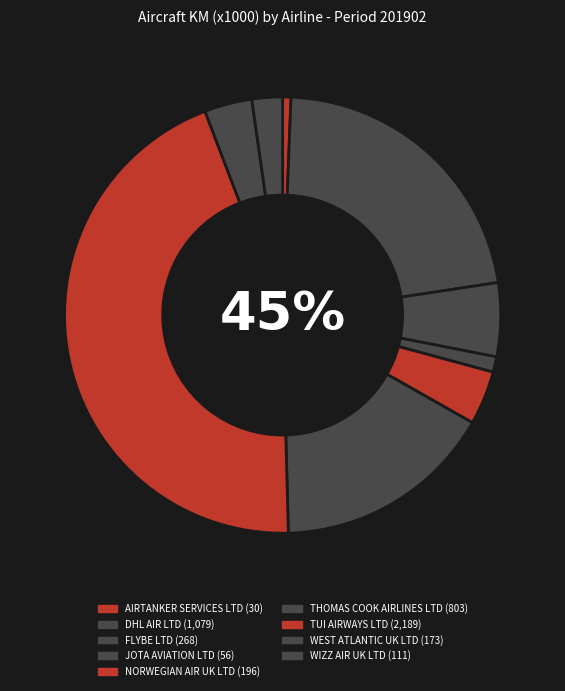

Is THOMAS COOK AIRLINES LTD the majority of the pie?

No